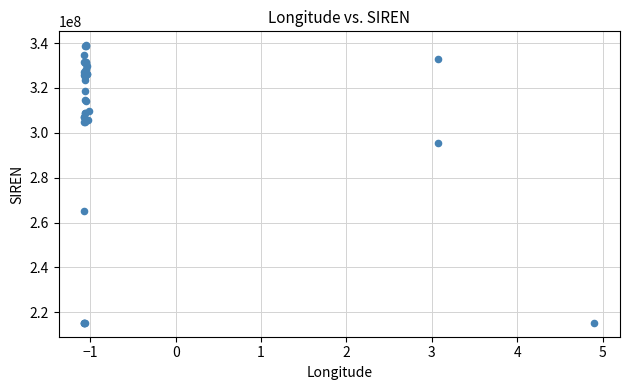

What Y value in the scatter plot is closest to 277173513?

265300616